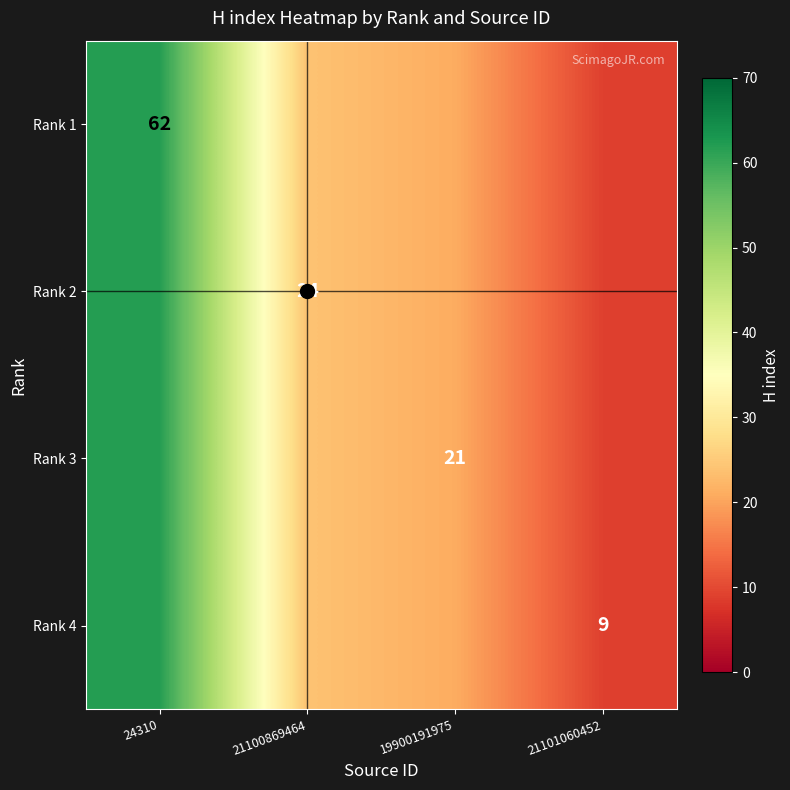

The value of Rank 2 at 21100869464 is 24. True or false?

True